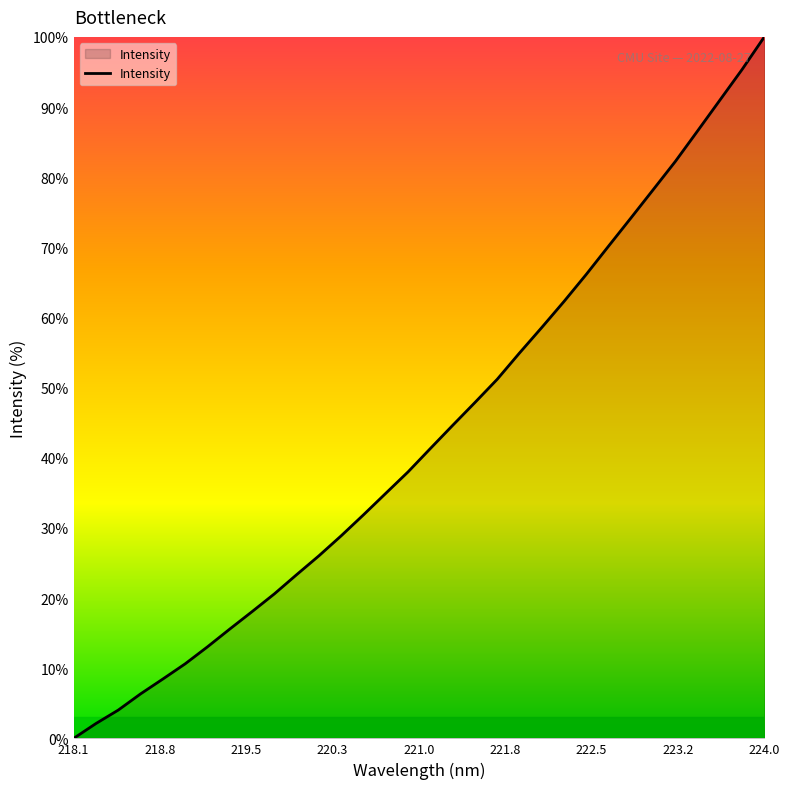

What is the maximum value shown in the chart?

100.0